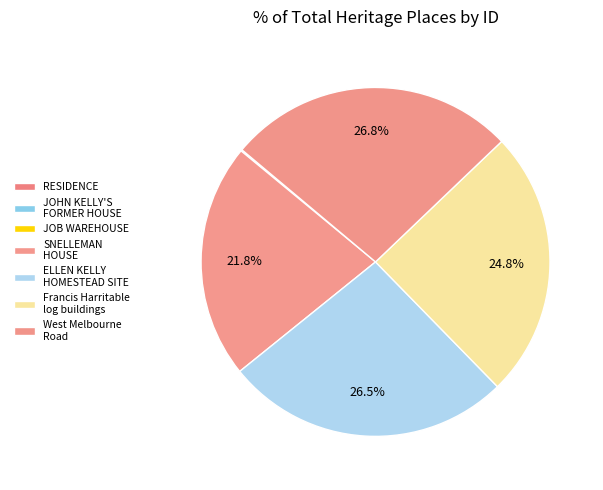

Is there any slice that represents more than half of the pie?

No